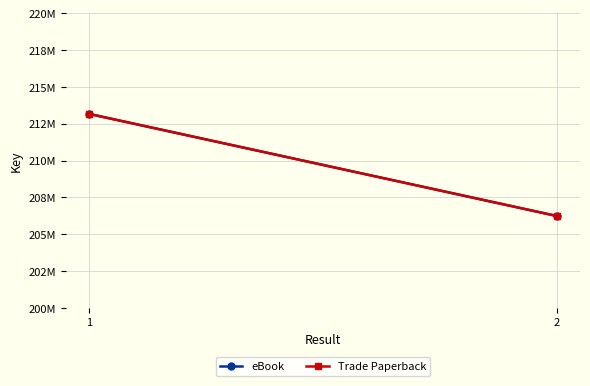

What are all the series names shown in the legend?

eBook, Trade Paperback